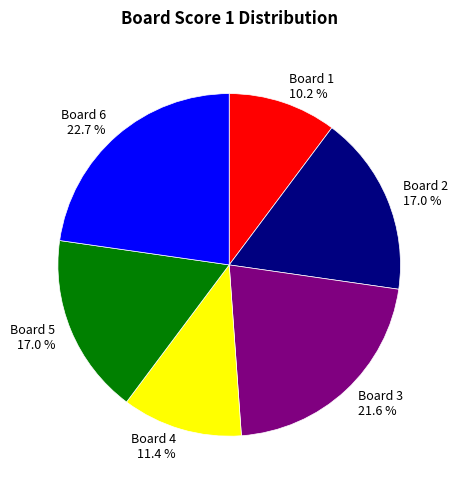

True or false: Board 4 accounts for 11% of the total.

True